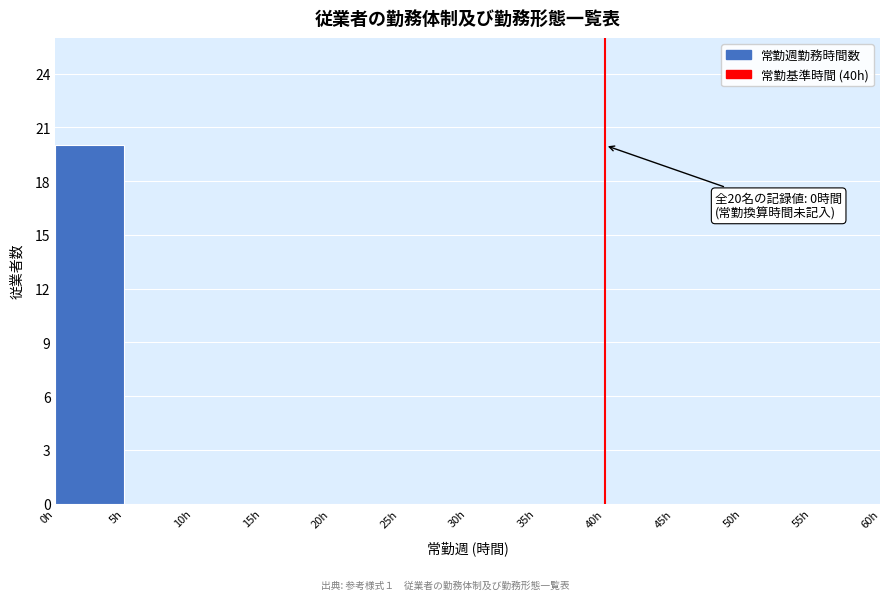

Over which range of the x-axis is the bar tallest?

0 to 5